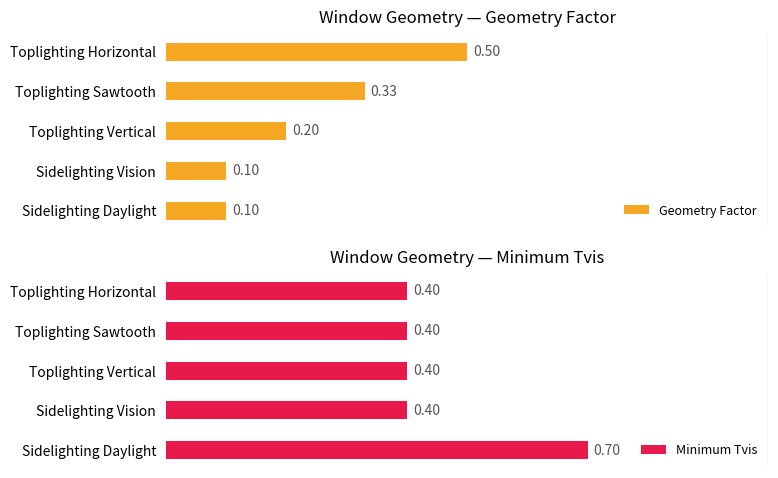

How many groups of bars are there?

5